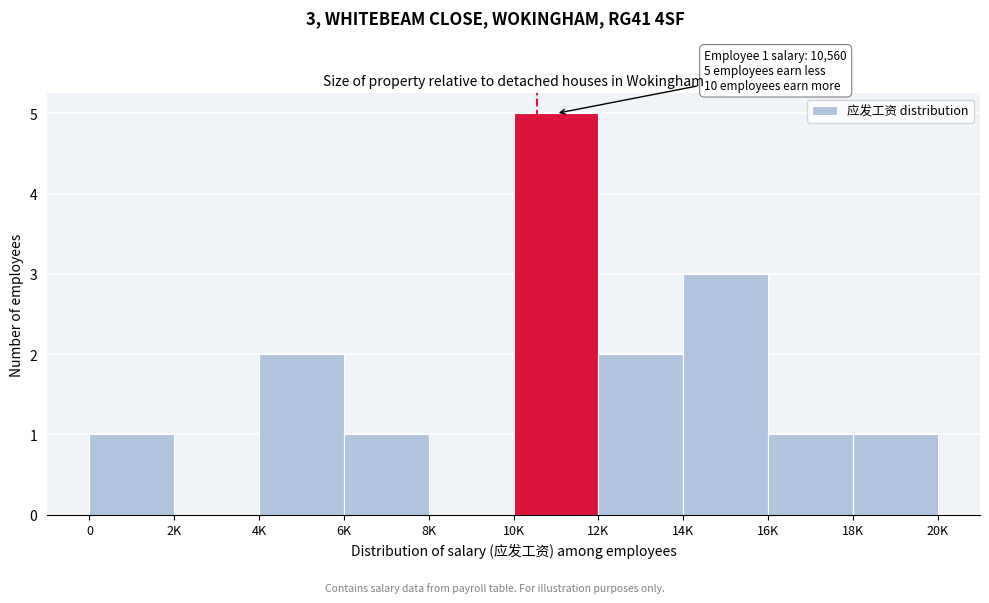

Reading left to right, transcribe all the data shown in this chart.

0=1	2K=0	4K=2	6K=1	8K=0	10K=5	12K=2	14K=3	16K=1	18K=1